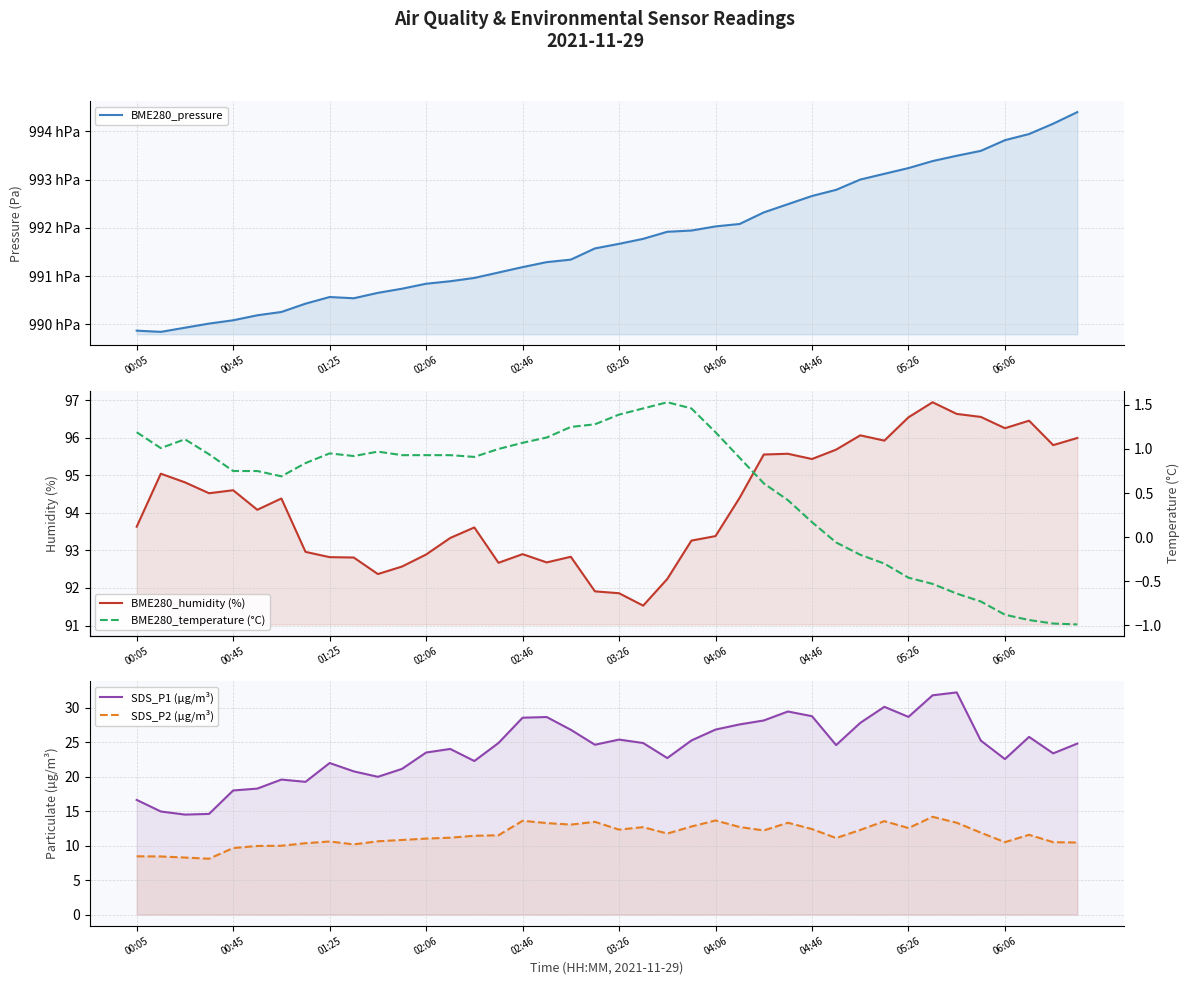

True or false: BME280_pressure and SDS_P2 (µg/m³) cross at least once.

False